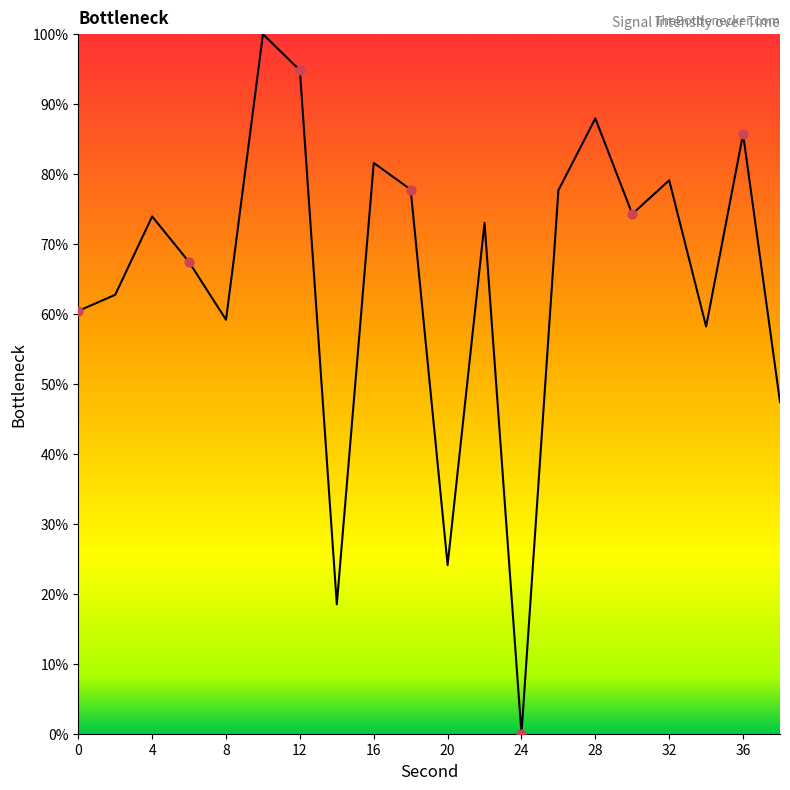

What is the difference between the maximum and minimum values?

100.0